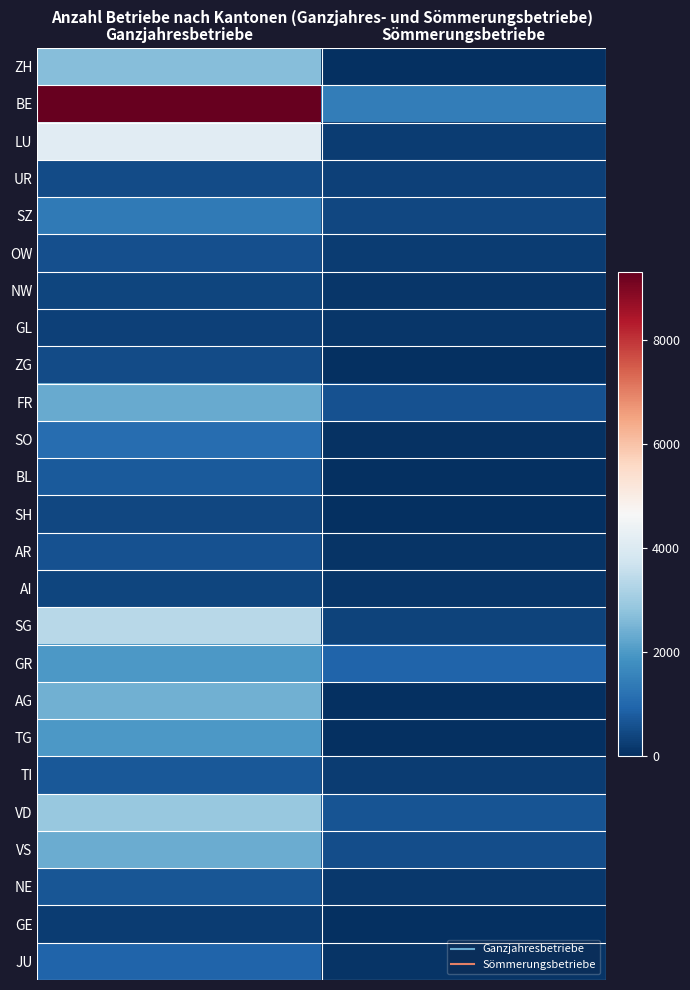

What is the difference between the highest and lowest values at Sömmerungsbetriebe?

1430